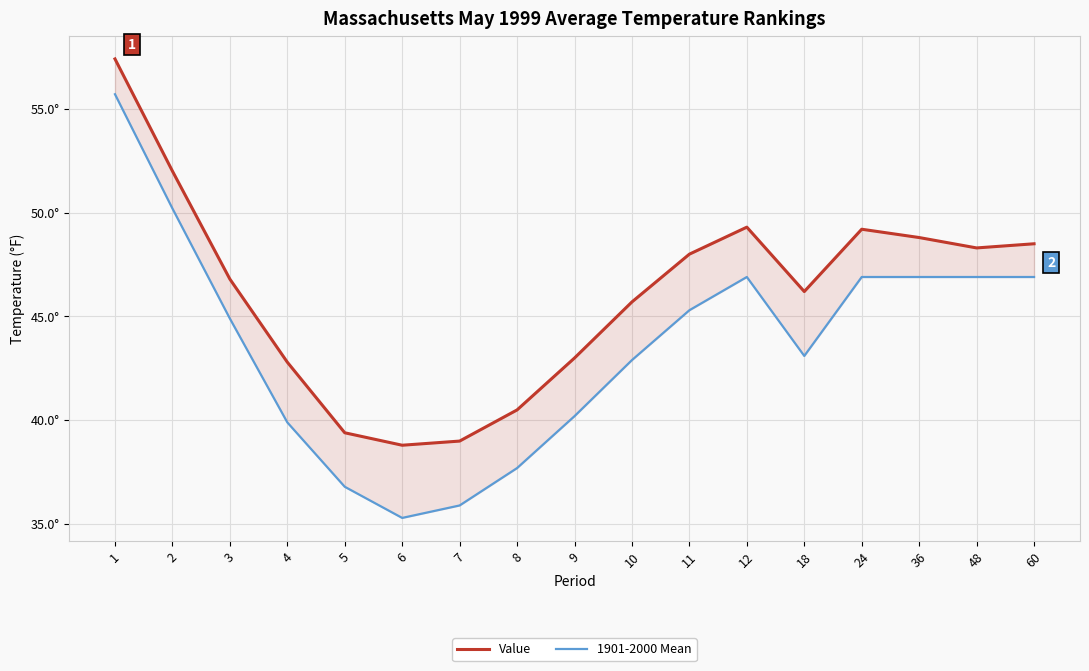

At 3, list the series in order from smallest to largest.

1901-2000 Mean, Value